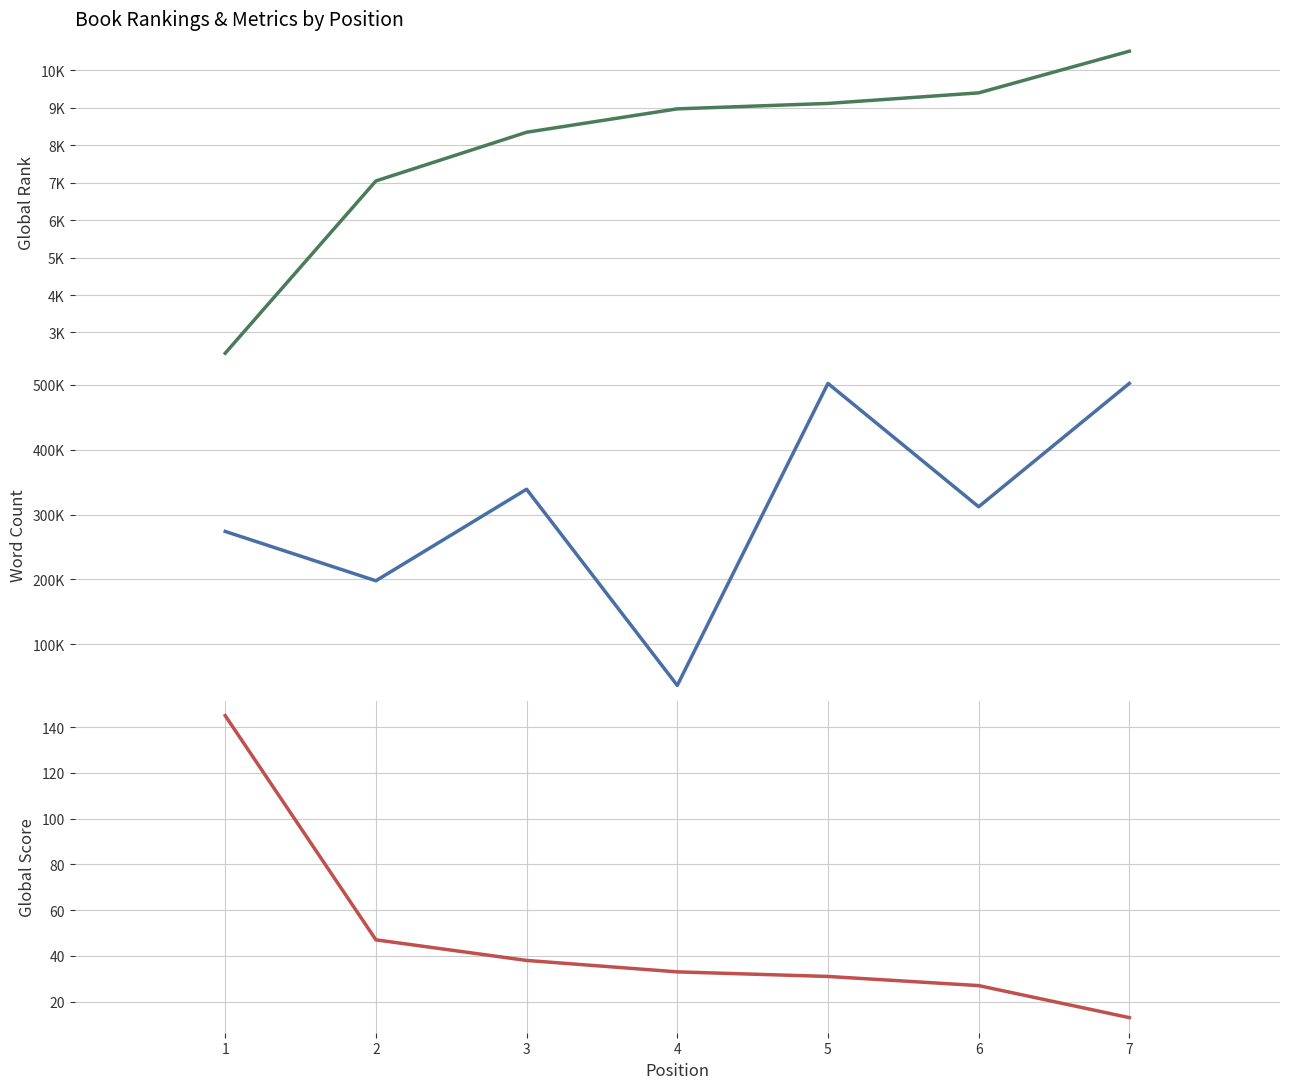

What is the difference between the maximum and minimum values in the Global Score series?

132